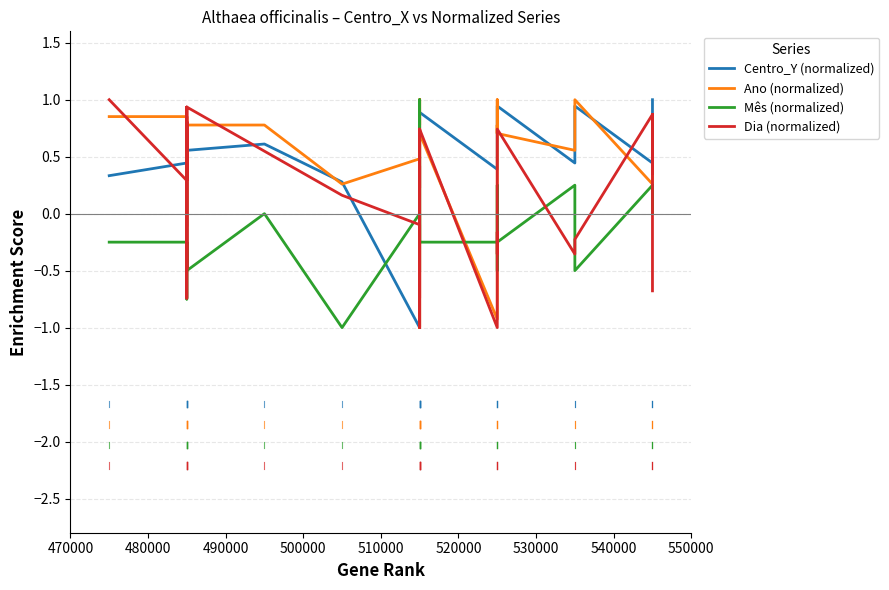

What is the maximum value shown in the chart?

1.0